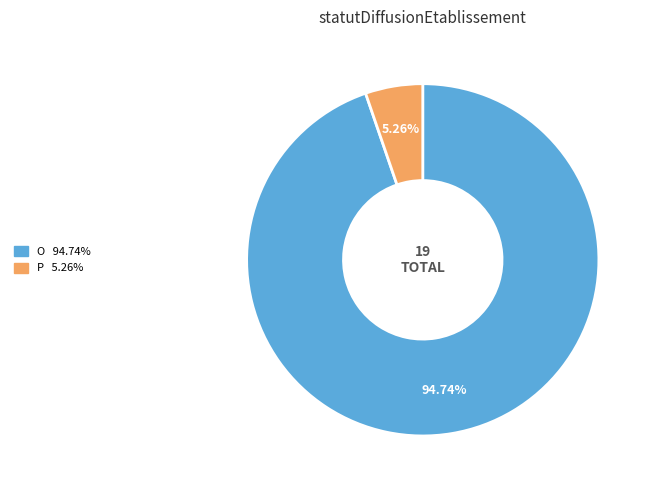

Which category has the smallest portion of the pie?

P